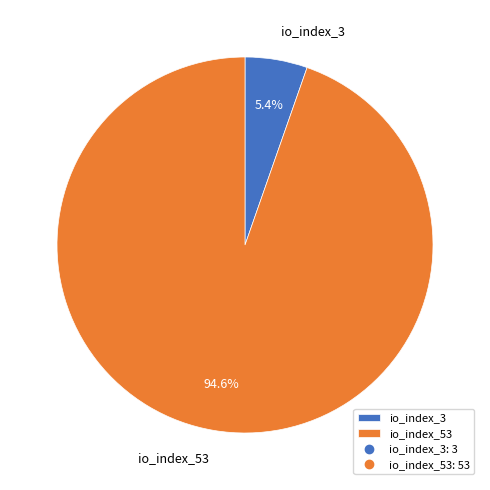

Is there any slice that represents more than half of the pie?

Yes